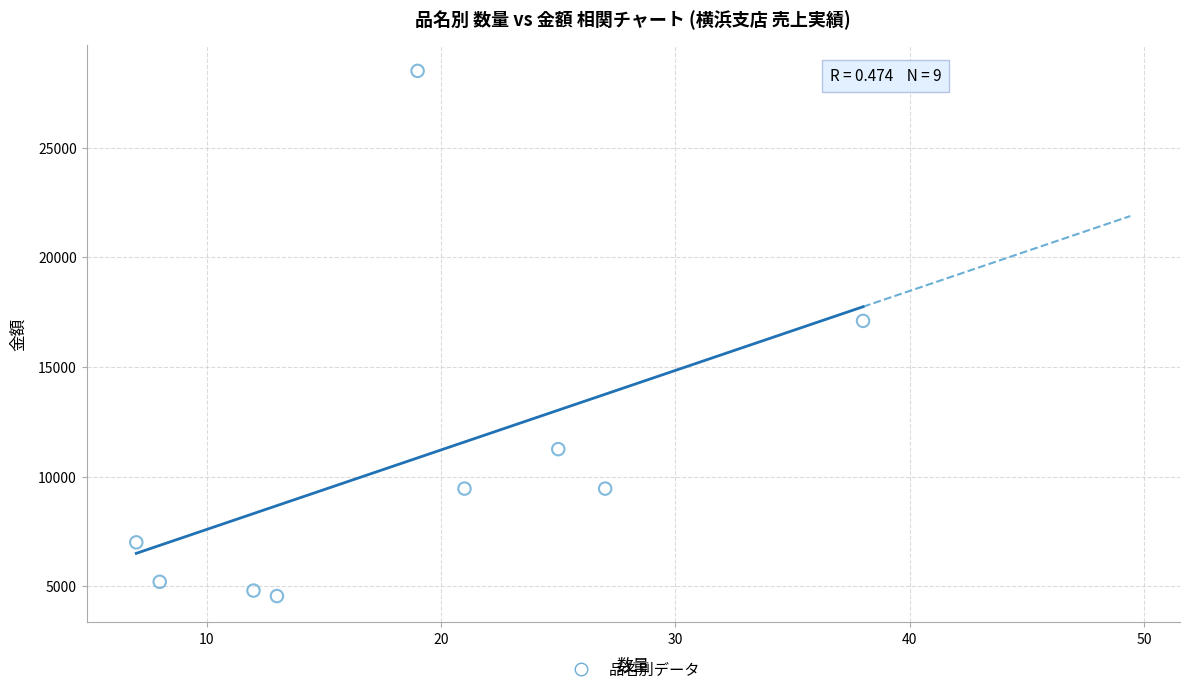

What Y value in the scatter plot is closest to 16525?

17100